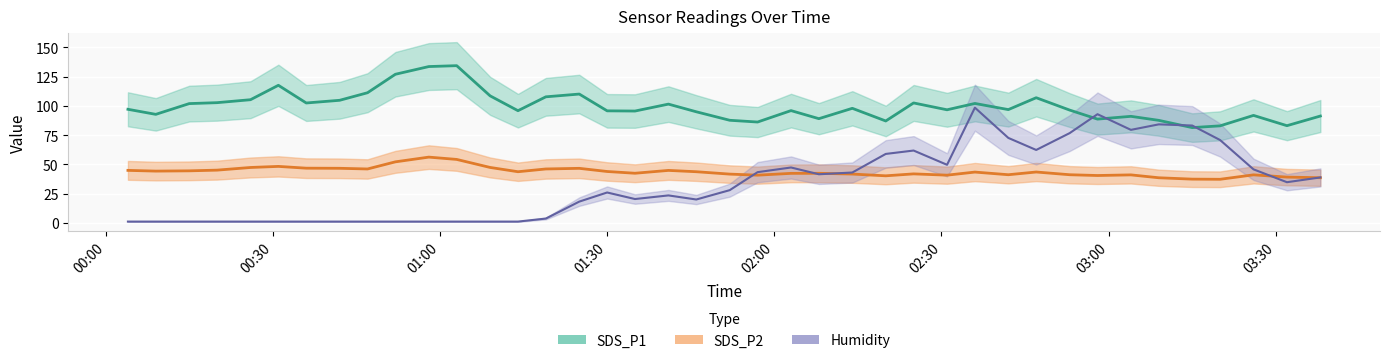

Which series has the widest spread of values?

Humidity